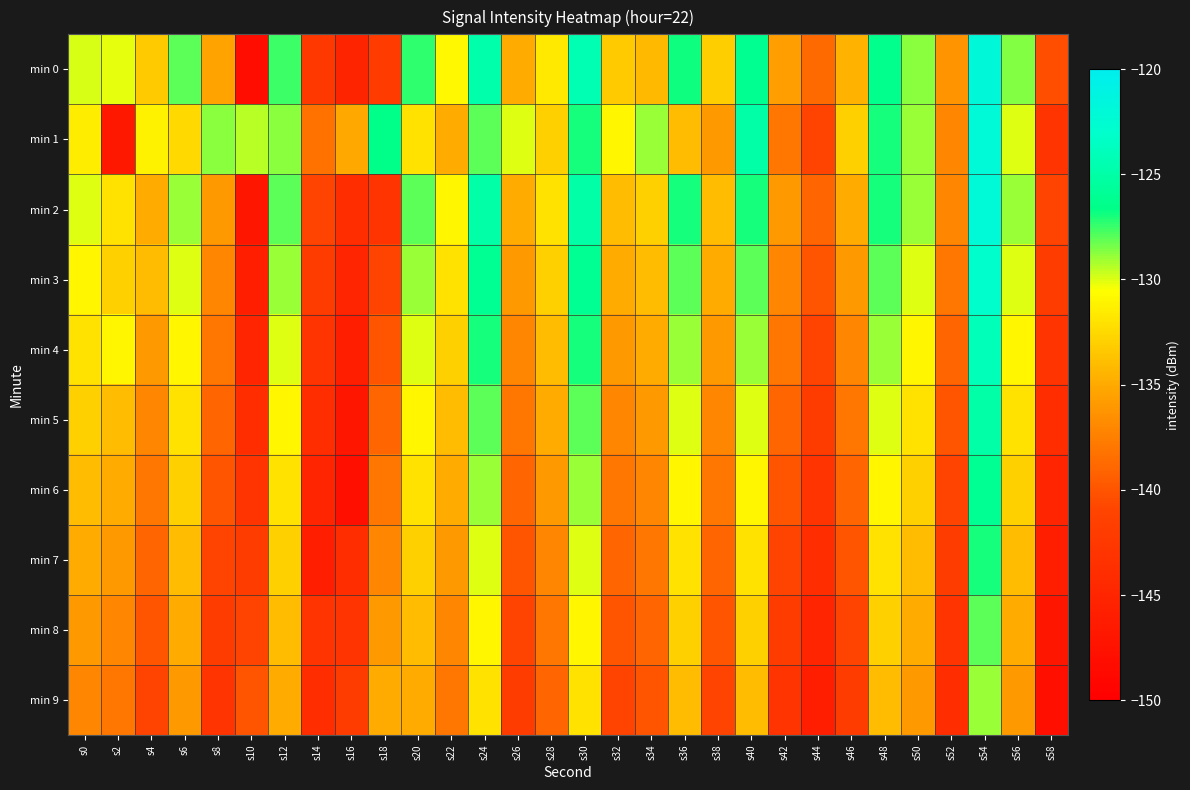

Reading left to right, list all the values displayed in this chart.

min 0: s0=-129.9	s2=-130.2	s4=-133.3	s6=-128.0	s8=-135.4	s10=-148.2	s12=-127.6	s14=-142.6	s16=-145.1	s18=-142.1	s20=-127.3	s22=-130.9	s24=-124.8	s26=-135.0	s28=-131.6	s30=-124.3	s32=-133.3	s34=-134.2	s36=-126.8	s38=-133.1	s40=-126.1	s42=-135.6	s44=-138.6	s46=-134.4	s48=-126.4	s50=-128.7	s52=-136.4	s54=-121.9	s56=-128.6	s58=-140.4
min 1: s0=-131.4	s2=-146.7	s4=-131.2	s6=-132.5	s8=-128.8	s10=-129.5	s12=-128.8	s14=-138.2	s16=-135.1	s18=-126.6	s20=-132.0	s22=-135.0	s24=-128.0	s26=-130.0	s28=-133.0	s30=-127.0	s32=-131.0	s34=-129.0	s36=-134.0	s38=-136.0	s40=-125.0	s42=-138.0	s44=-141.0	s46=-133.0	s48=-127.0	s50=-129.0	s52=-137.0	s54=-122.0	s56=-130.0	s58=-143.0
min 2: s0=-130.0	s2=-132.0	s4=-135.0	s6=-129.0	s8=-136.0	s10=-147.0	s12=-128.0	s14=-141.0	s16=-144.0	s18=-143.0	s20=-128.0	s22=-131.0	s24=-125.0	s26=-135.0	s28=-132.0	s30=-125.0	s32=-134.0	s34=-133.0	s36=-127.0	s38=-134.0	s40=-127.0	s42=-136.0	s44=-139.0	s46=-135.0	s48=-127.0	s50=-129.0	s52=-137.0	s54=-122.0	s56=-129.0	s58=-141.0
min 3: s0=-131.0	s2=-133.0	s4=-134.0	s6=-130.0	s8=-137.0	s10=-146.0	s12=-129.0	s14=-142.0	s16=-145.0	s18=-141.0	s20=-129.0	s22=-132.0	s24=-126.0	s26=-136.0	s28=-133.0	s30=-126.0	s32=-135.0	s34=-134.0	s36=-128.0	s38=-135.0	s40=-128.0	s42=-137.0	s44=-140.0	s46=-136.0	s48=-128.0	s50=-130.0	s52=-138.0	s54=-123.0	s56=-130.0	s58=-142.0
min 4: s0=-132.0	s2=-131.0	s4=-136.0	s6=-131.0	s8=-138.0	s10=-145.0	s12=-130.0	s14=-143.0	s16=-146.0	s18=-140.0	s20=-130.0	s22=-133.0	s24=-127.0	s26=-137.0	s28=-134.0	s30=-127.0	s32=-136.0	s34=-135.0	s36=-129.0	s38=-136.0	s40=-129.0	s42=-138.0	s44=-141.0	s46=-137.0	s48=-129.0	s50=-131.0	s52=-139.0	s54=-124.0	s56=-131.0	s58=-143.0
min 5: s0=-133.0	s2=-134.0	s4=-137.0	s6=-132.0	s8=-139.0	s10=-144.0	s12=-131.0	s14=-144.0	s16=-147.0	s18=-139.0	s20=-131.0	s22=-134.0	s24=-128.0	s26=-138.0	s28=-135.0	s30=-128.0	s32=-137.0	s34=-136.0	s36=-130.0	s38=-137.0	s40=-130.0	s42=-139.0	s44=-142.0	s46=-138.0	s48=-130.0	s50=-132.0	s52=-140.0	s54=-125.0	s56=-132.0	s58=-144.0
min 6: s0=-134.0	s2=-135.0	s4=-138.0	s6=-133.0	s8=-140.0	s10=-143.0	s12=-132.0	s14=-145.0	s16=-148.0	s18=-138.0	s20=-132.0	s22=-135.0	s24=-129.0	s26=-139.0	s28=-136.0	s30=-129.0	s32=-138.0	s34=-137.0	s36=-131.0	s38=-138.0	s40=-131.0	s42=-140.0	s44=-143.0	s46=-139.0	s48=-131.0	s50=-133.0	s52=-141.0	s54=-126.0	s56=-133.0	s58=-145.0
min 7: s0=-135.0	s2=-136.0	s4=-139.0	s6=-134.0	s8=-141.0	s10=-142.0	s12=-133.0	s14=-146.0	s16=-144.0	s18=-137.0	s20=-133.0	s22=-136.0	s24=-130.0	s26=-140.0	s28=-137.0	s30=-130.0	s32=-139.0	s34=-138.0	s36=-132.0	s38=-139.0	s40=-132.0	s42=-141.0	s44=-144.0	s46=-140.0	s48=-132.0	s50=-134.0	s52=-142.0	s54=-127.0	s56=-134.0	s58=-146.0
min 8: s0=-136.0	s2=-137.0	s4=-140.0	s6=-135.0	s8=-142.0	s10=-141.0	s12=-134.0	s14=-143.0	s16=-143.0	s18=-136.0	s20=-134.0	s22=-137.0	s24=-131.0	s26=-141.0	s28=-138.0	s30=-131.0	s32=-140.0	s34=-139.0	s36=-133.0	s38=-140.0	s40=-133.0	s42=-142.0	s44=-145.0	s46=-141.0	s48=-133.0	s50=-135.0	s52=-143.0	s54=-128.0	s56=-135.0	s58=-147.0
min 9: s0=-137.0	s2=-138.0	s4=-141.0	s6=-136.0	s8=-143.0	s10=-140.0	s12=-135.0	s14=-144.0	s16=-142.0	s18=-135.0	s20=-135.0	s22=-138.0	s24=-132.0	s26=-142.0	s28=-139.0	s30=-132.0	s32=-141.0	s34=-140.0	s36=-134.0	s38=-141.0	s40=-134.0	s42=-143.0	s44=-146.0	s46=-142.0	s48=-134.0	s50=-136.0	s52=-144.0	s54=-129.0	s56=-136.0	s58=-148.0